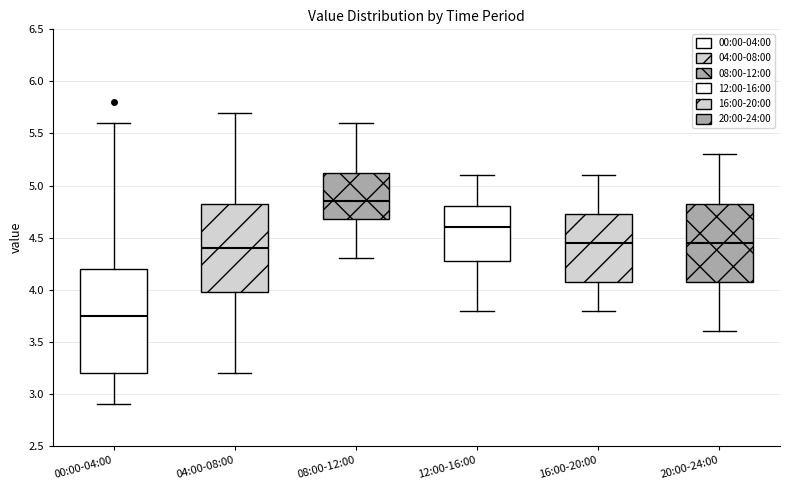

Reading left to right, read every box against the y-axis: the position of its median line, the range the box covers, and the ends of its whiskers. The values are not printed on the chart, so give them approximately, as read against the axis.

00:00-04:00: median 3.75, box 3.20 to 4.20, whiskers 2.90 to 5.60
04:00-08:00: median 4.40, box 4.00 to 4.85, whiskers 3.20 to 5.70
08:00-12:00: median 4.85, box 4.70 to 5.15, whiskers 4.30 to 5.60
12:00-16:00: median 4.60, box 4.30 to 4.80, whiskers 3.80 to 5.10
16:00-20:00: median 4.45, box 4.10 to 4.75, whiskers 3.80 to 5.10
20:00-24:00: median 4.45, box 4.10 to 4.85, whiskers 3.60 to 5.30